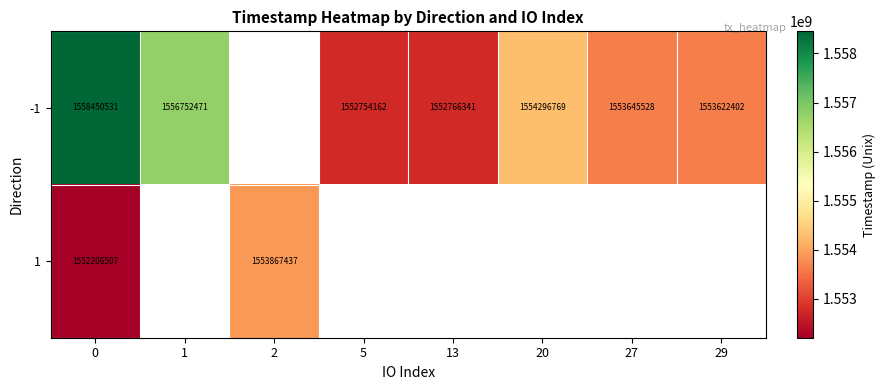

What is the sum of the -1 values at 0 and 29?

3112072933